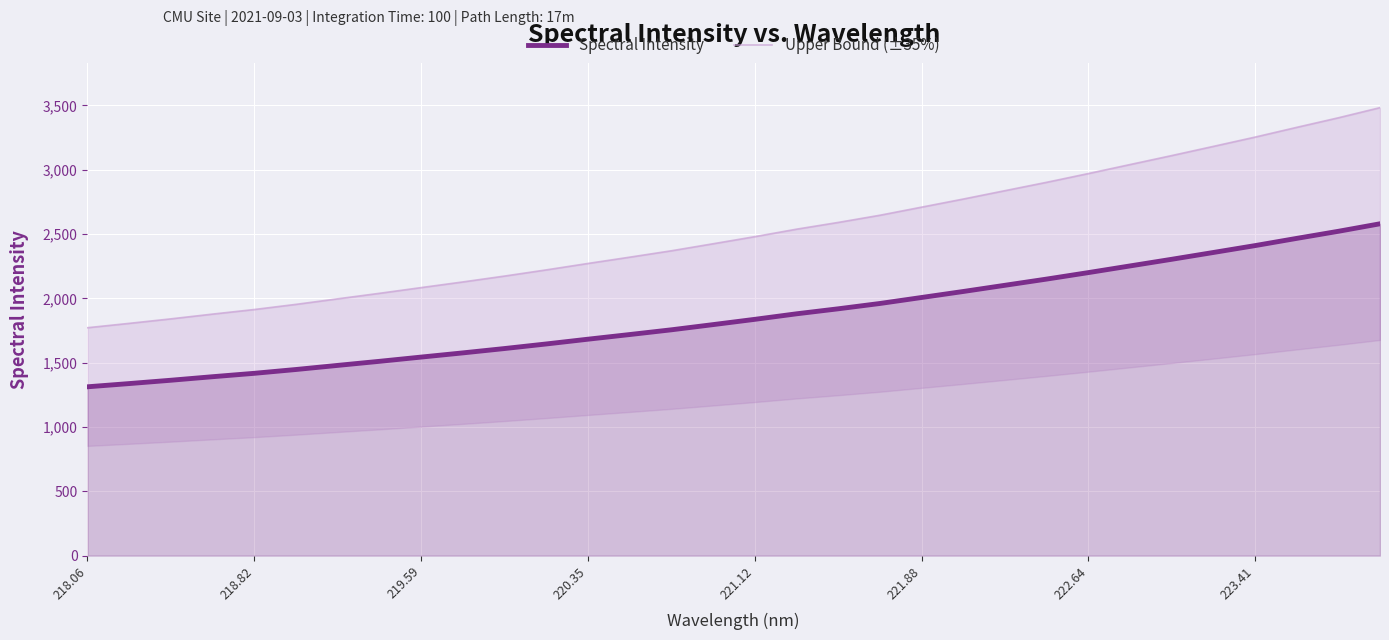

True or false: Upper Bound (±35%) and Spectral Intensity intersect in this chart.

False